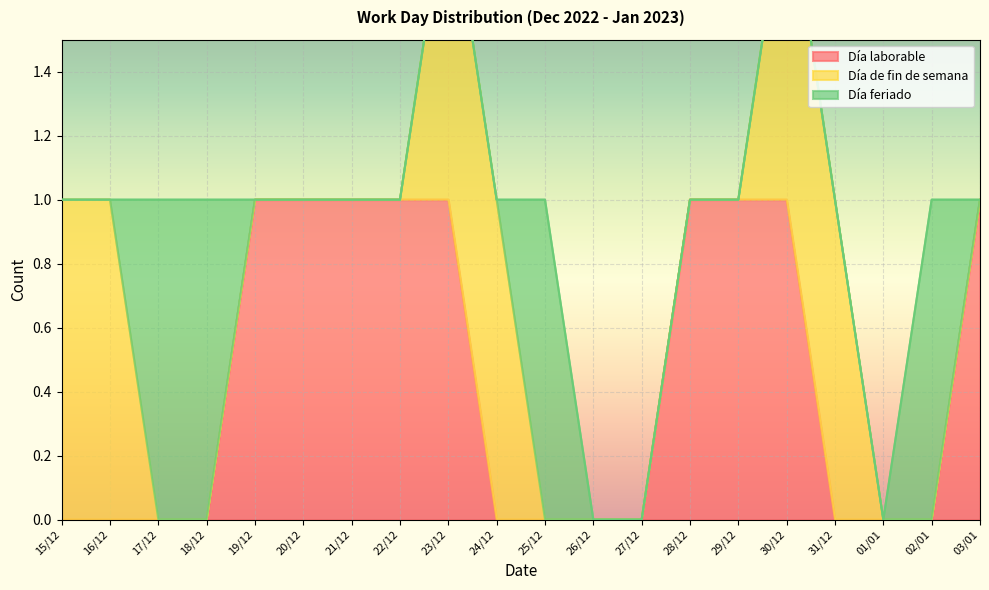

Reading right to left, what are all the values shown in this chart?

Día laborable: 1	0	0	0	1	1	1	0	0	0	0	1	1	1	1	1	0	0	0	0
Día de fin de semana: 0	0	0	1	1	0	0	0	0	0	1	1	0	0	0	0	0	0	1	1
Día feriado: 0	1	0	0	0	0	0	0	0	1	0	0	0	0	0	0	1	1	0	0